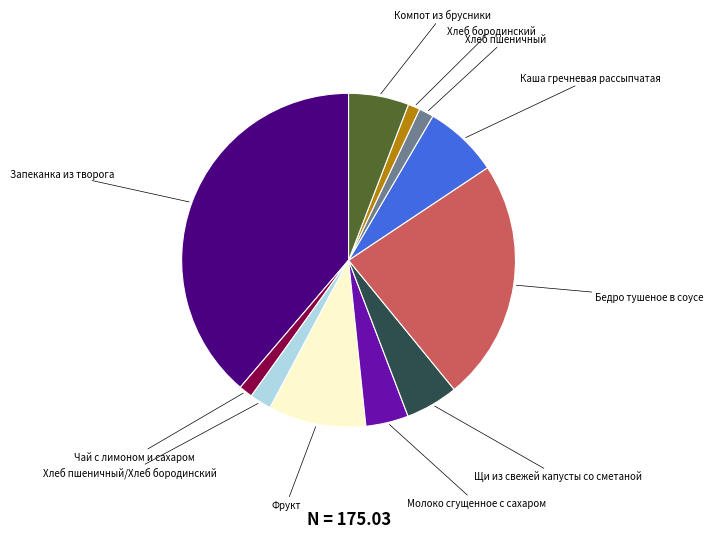

Does any single category account for the majority?

No